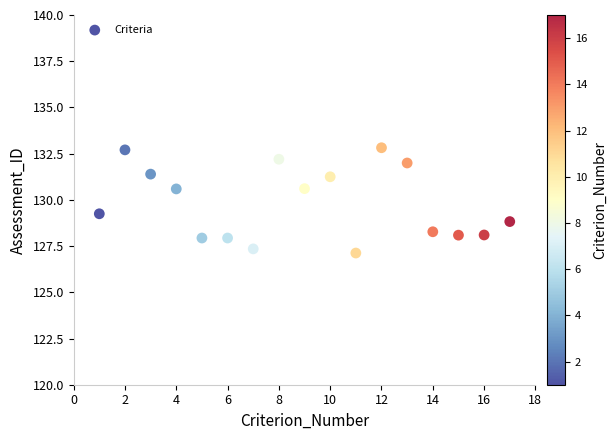

What is the range of X values (max minus min)?

16.0